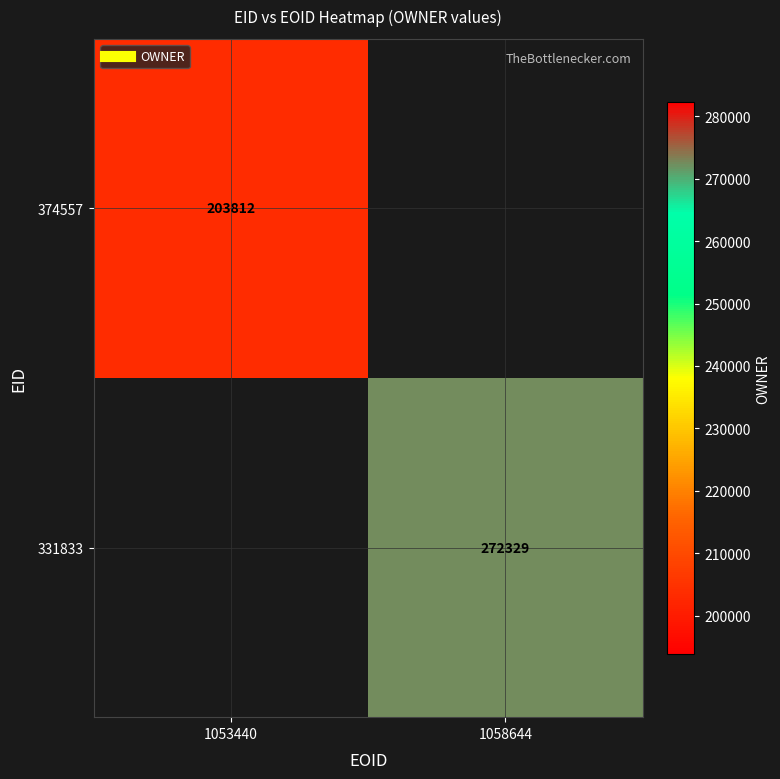

Is the value of 331833 at 1058644 greater than the value of 374557 at 1053440?

Yes